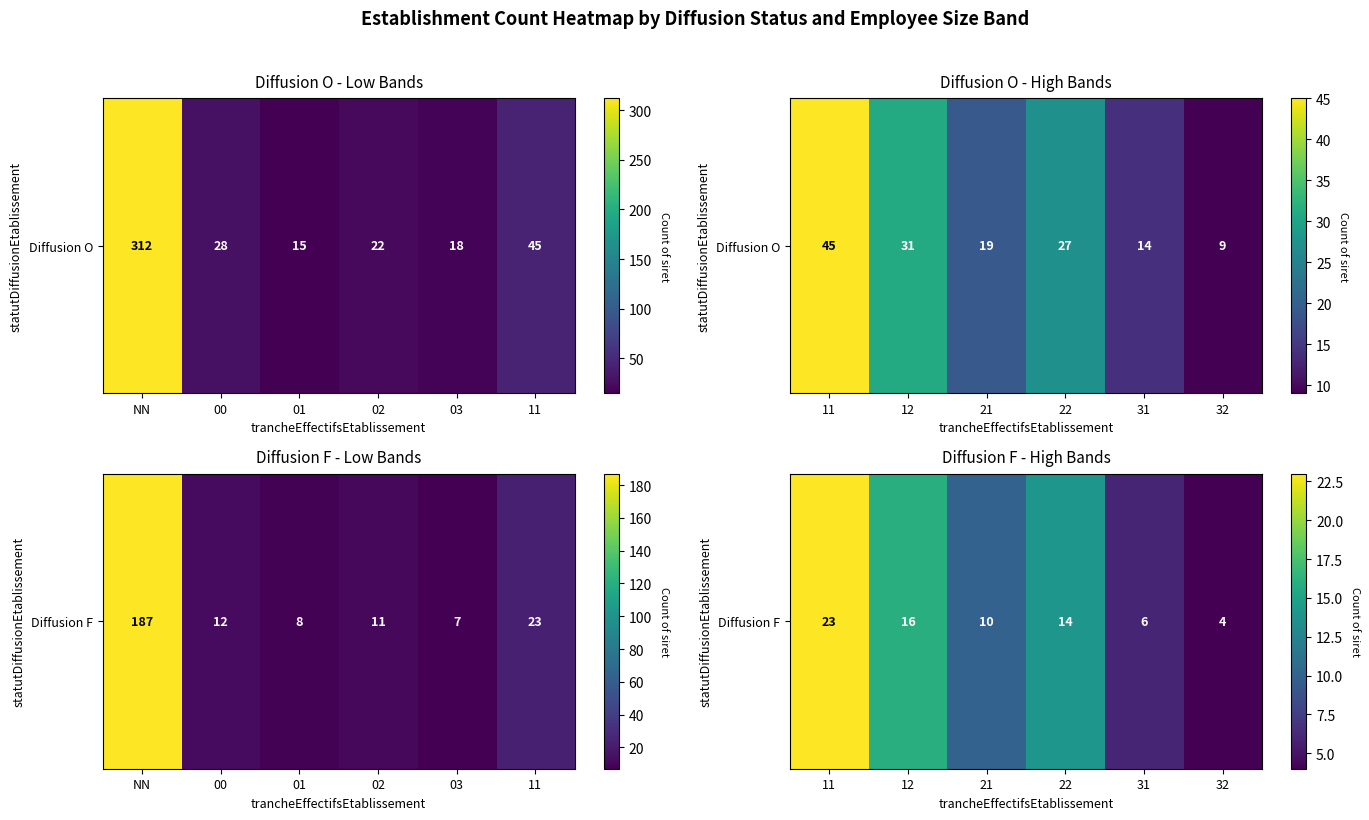

How many values exceed 14?

2